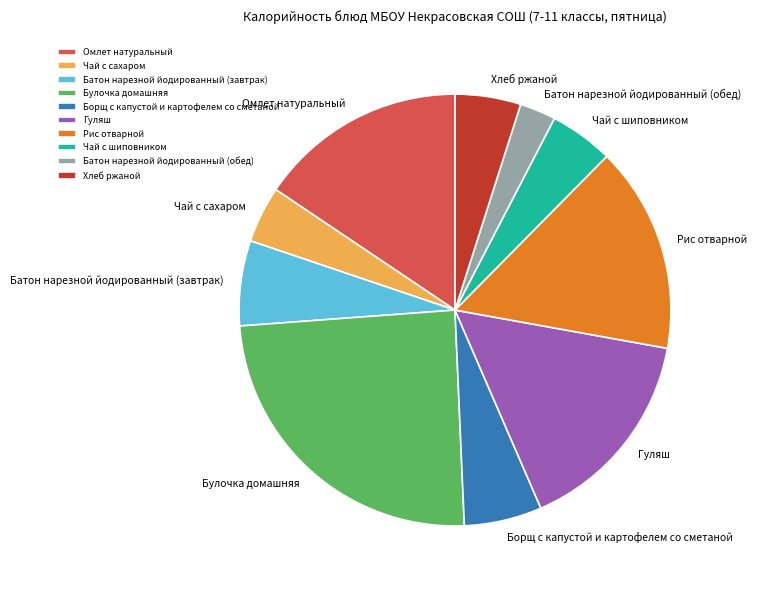

Is Рис отварной the majority of the pie?

No